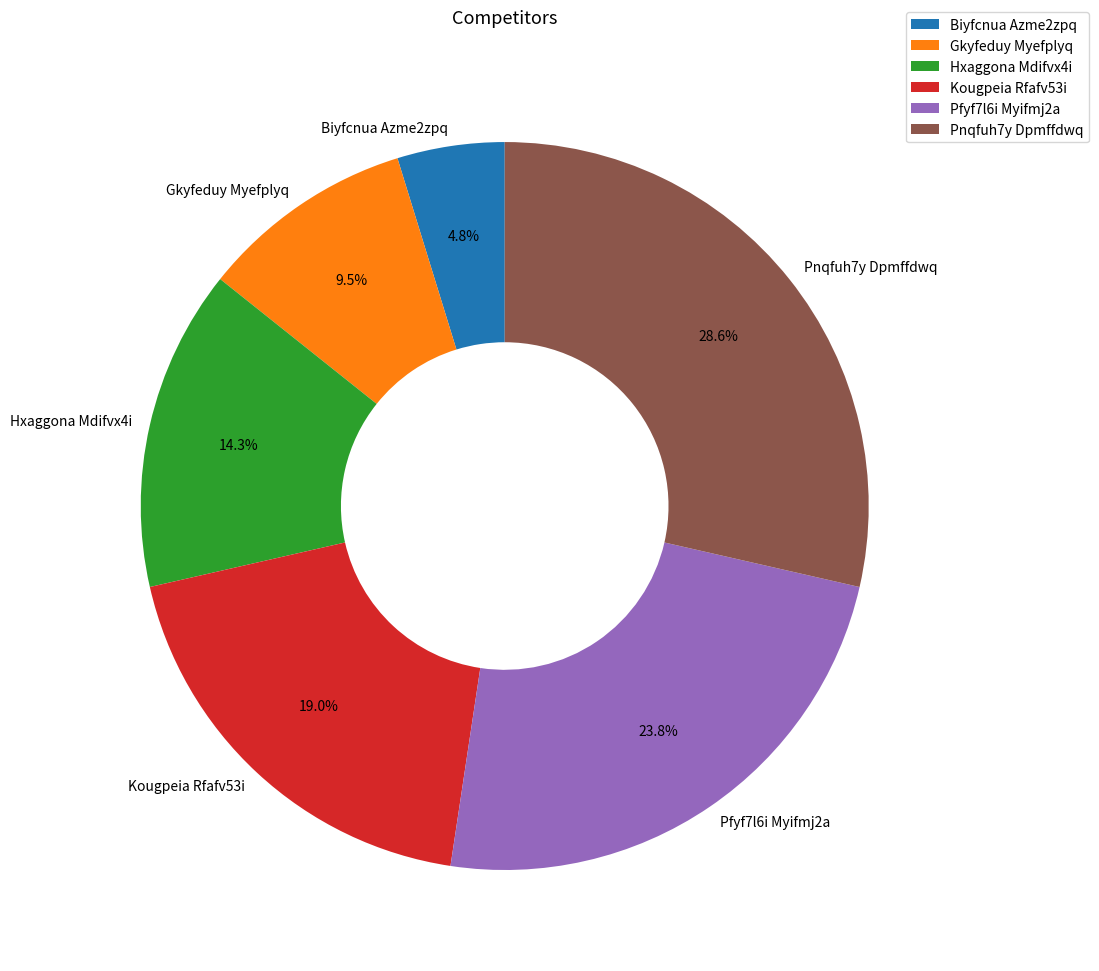

Which slice is the largest?

Pnqfuh7y Dpmffdwq